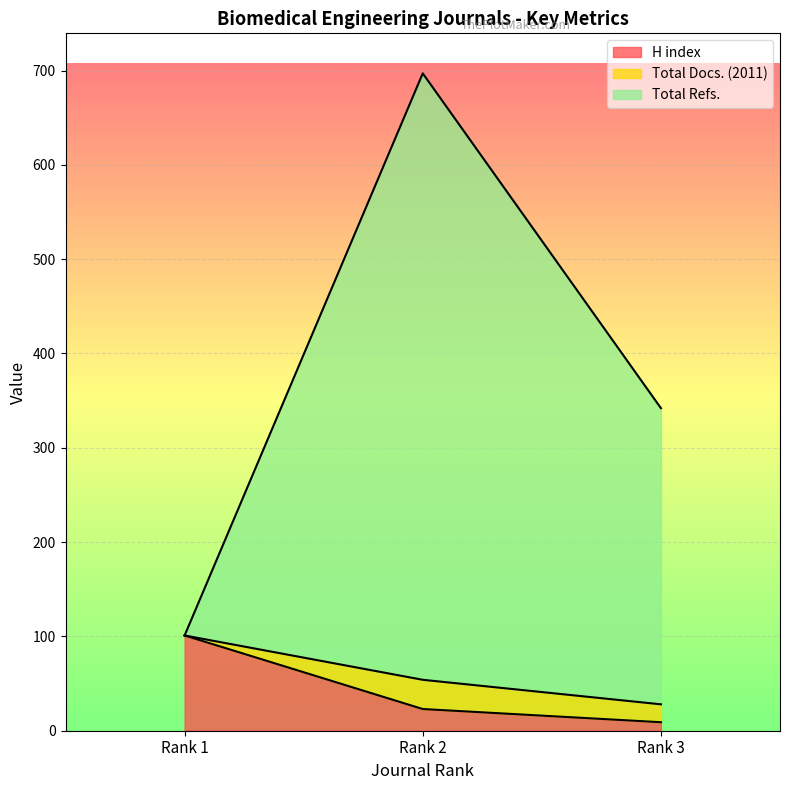

What is the highest value of the H index series?

101